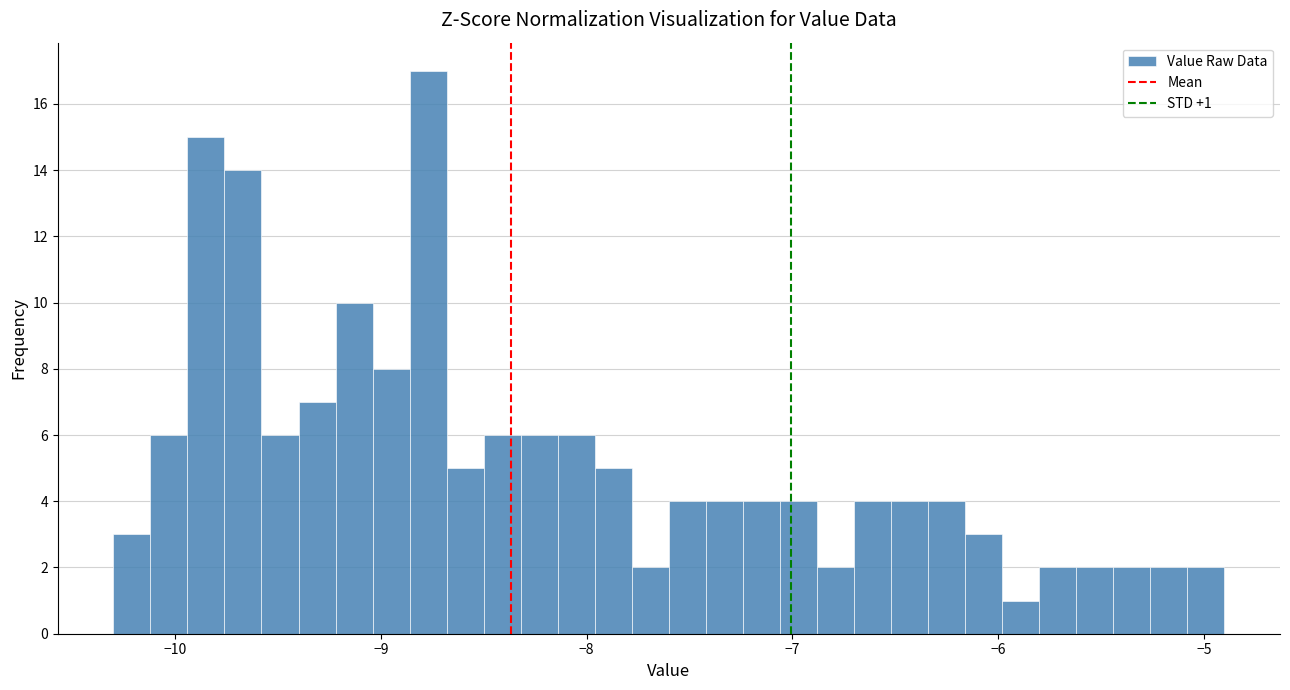

Read against the x-axis, roughly where is the centre of the tallest bar?

-8.8